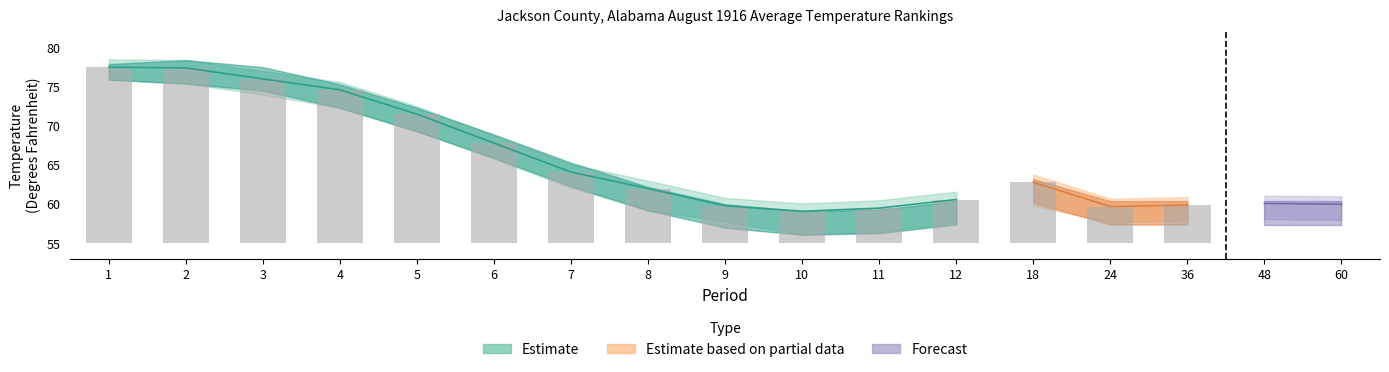

Reading right to left, transcribe all the data shown in this chart.

Value: 60=60.0	48=60.1	36=59.9	24=59.7	18=62.8	12=60.6	11=59.5	10=59.1	9=59.8	8=62.0	7=64.1	6=67.8	5=71.5	4=74.6	3=76.0	2=77.4	1=77.5
1901-2000 Mean: 60=59.4	48=59.4	36=59.4	24=59.4	18=62.2	12=59.4	11=58.3	10=58.1	9=59.0	8=61.2	7=64.3	6=67.9	5=71.3	4=74.3	3=76.5	2=77.4	1=76.9
Departure: 60=0.6	48=0.7	36=0.5	24=0.3	18=0.6	12=1.2	11=1.2	10=1.0	9=0.8	8=0.8	7=-0.2	6=-0.1	5=0.2	4=0.3	3=-0.5	2=0.0	1=0.6